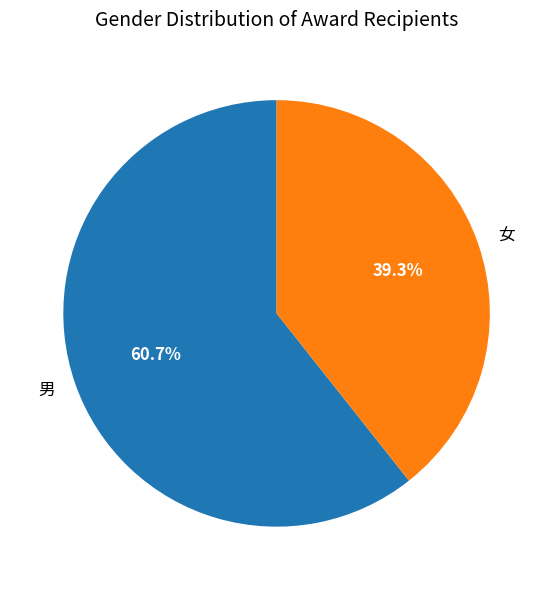

Which category accounts for the majority?

男